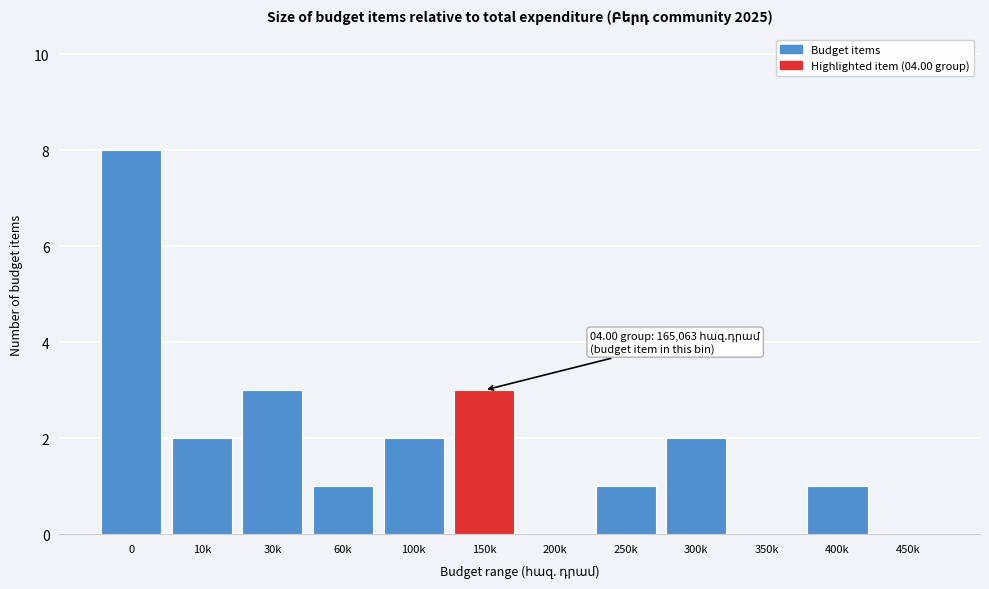

Reading left to right, list all the values displayed in this chart.

0=8	10k=2	30k=3	60k=1	100k=2	150k=3	200k=0	250k=1	300k=2	350k=0	400k=1	450k=0